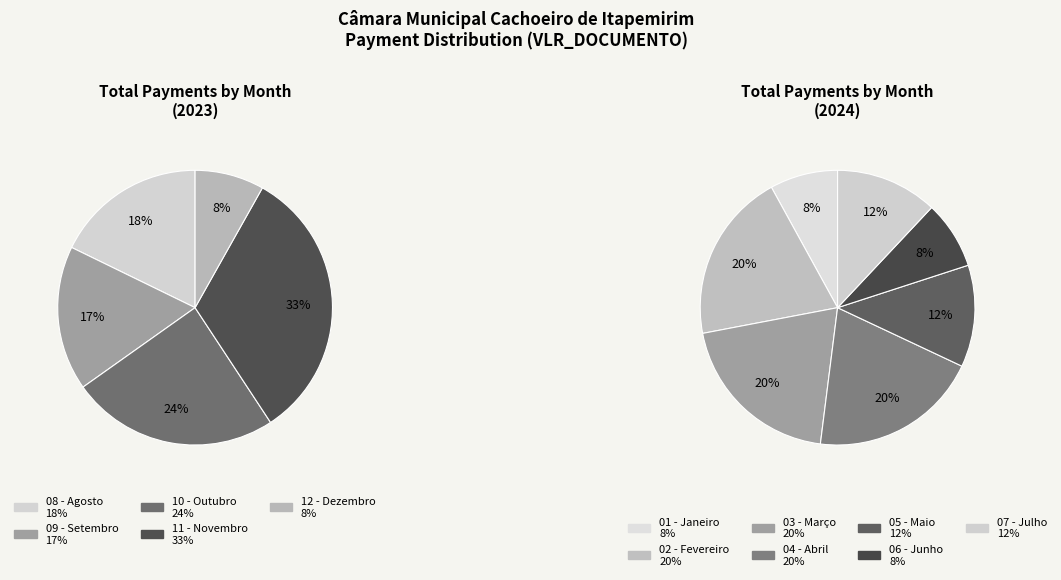

Count the number of slices in the pie.

12